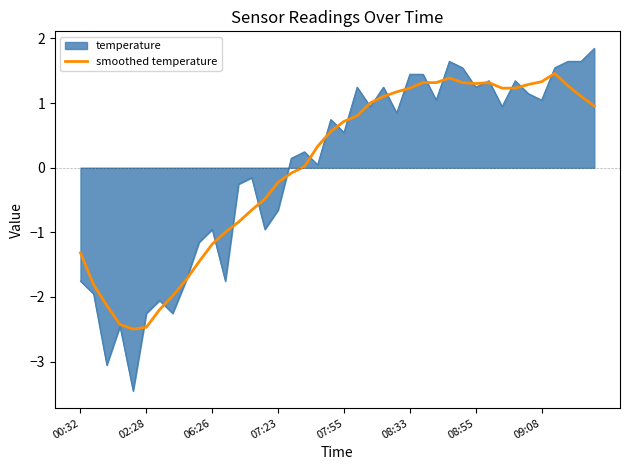

What is the minimum value shown in the chart?

-3.5